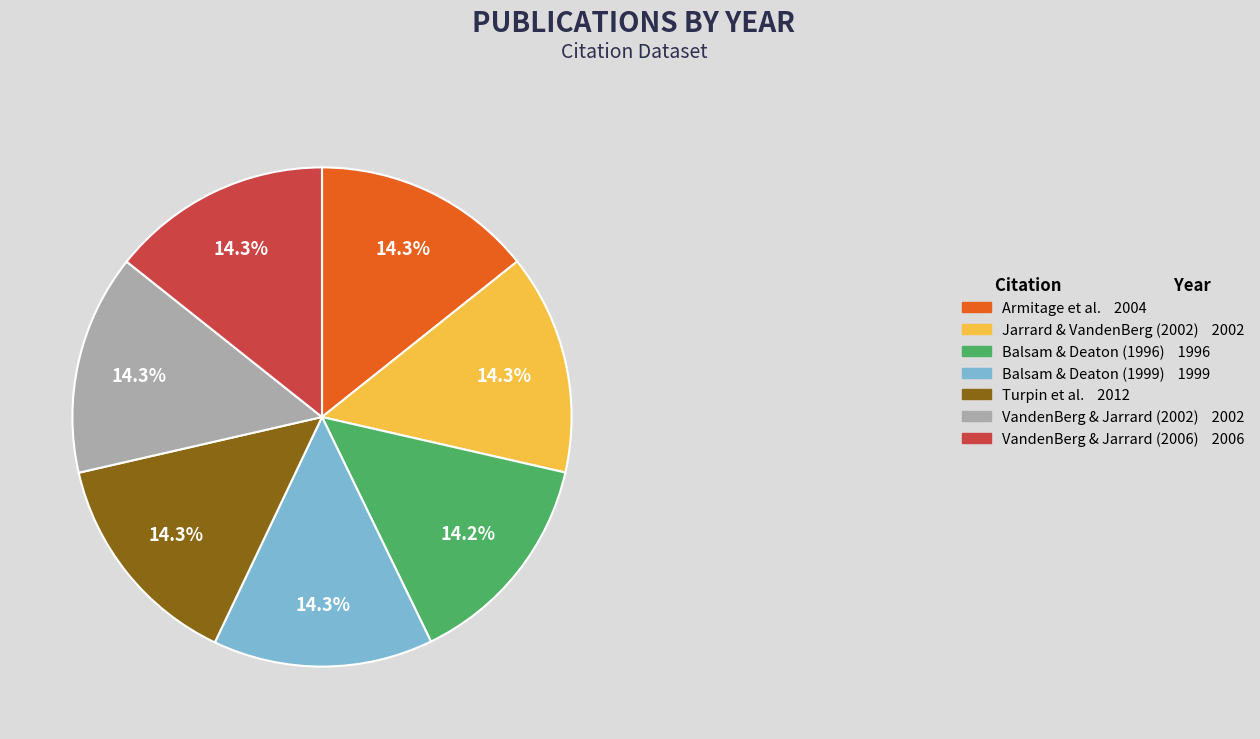

What percentage do VandenBerg & Jarrard (2002) 2002 and Balsam & Deaton (1996) 1996 together represent?

28.5%